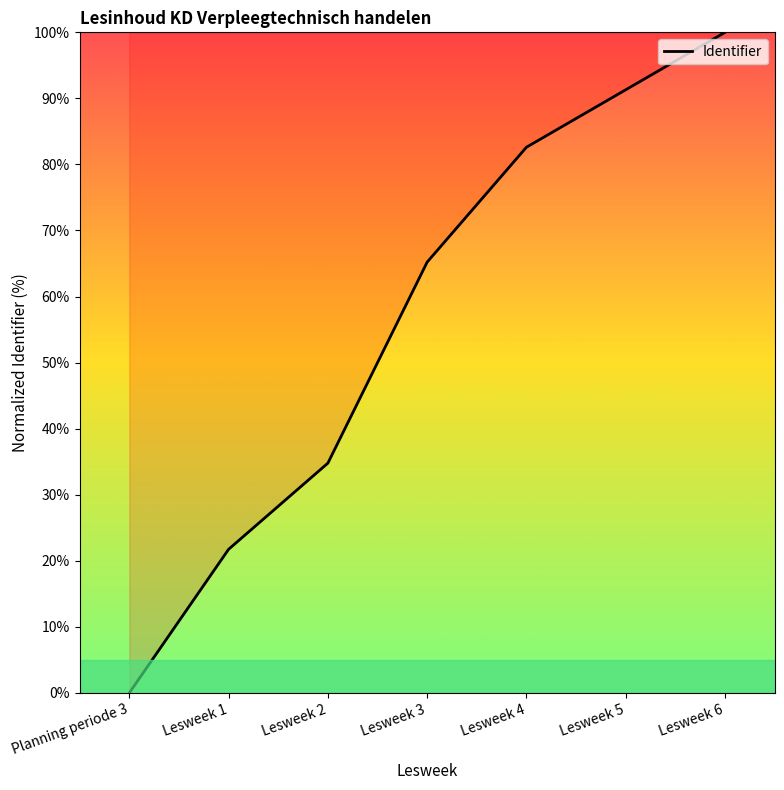

Which has a higher value, Lesweek 5 or Lesweek 1?

Lesweek 5